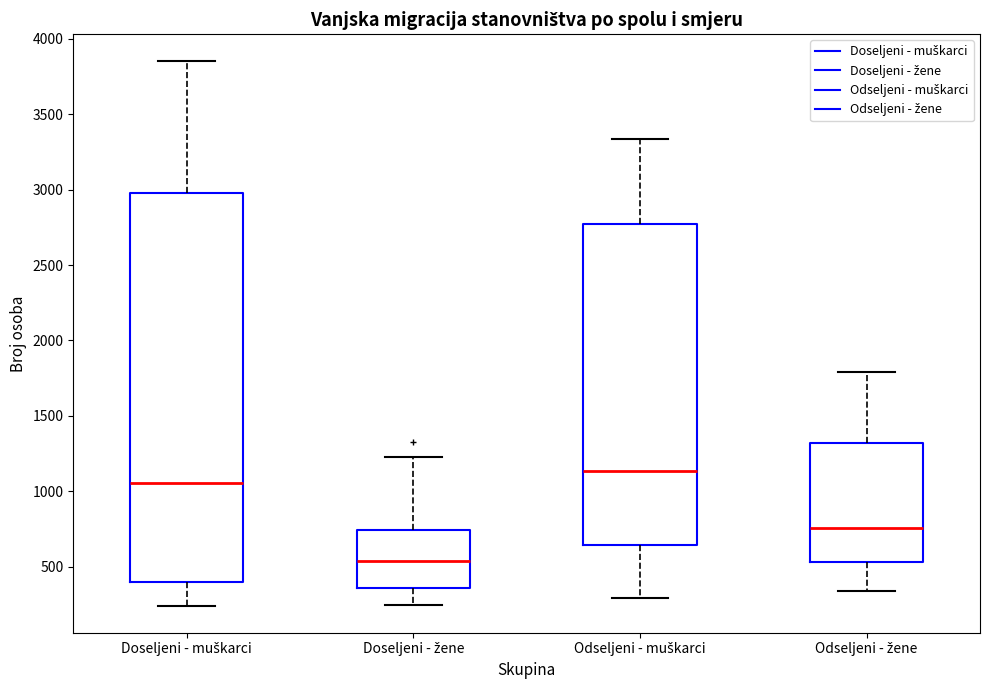

Where does the upper whisker of the box for Odseljeni - žene end on the y-axis? The values are not printed on the chart, so give them approximately, as read against the axis.

1800